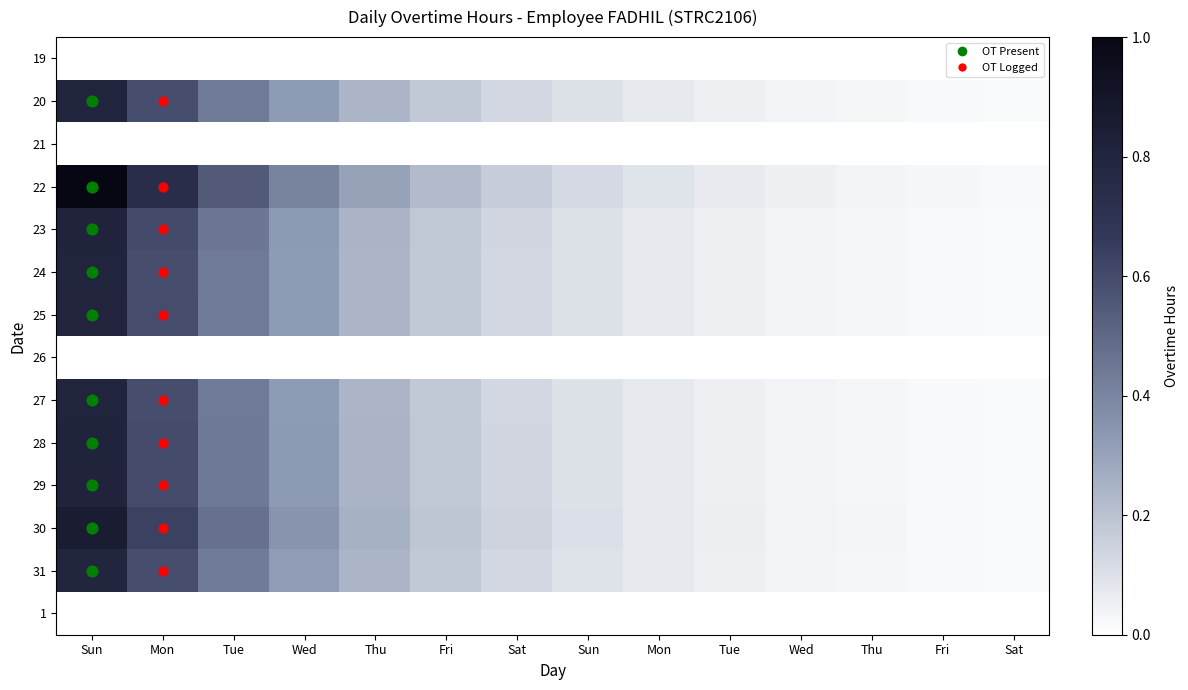

Which has a higher value, Thu or Mon?

Thu